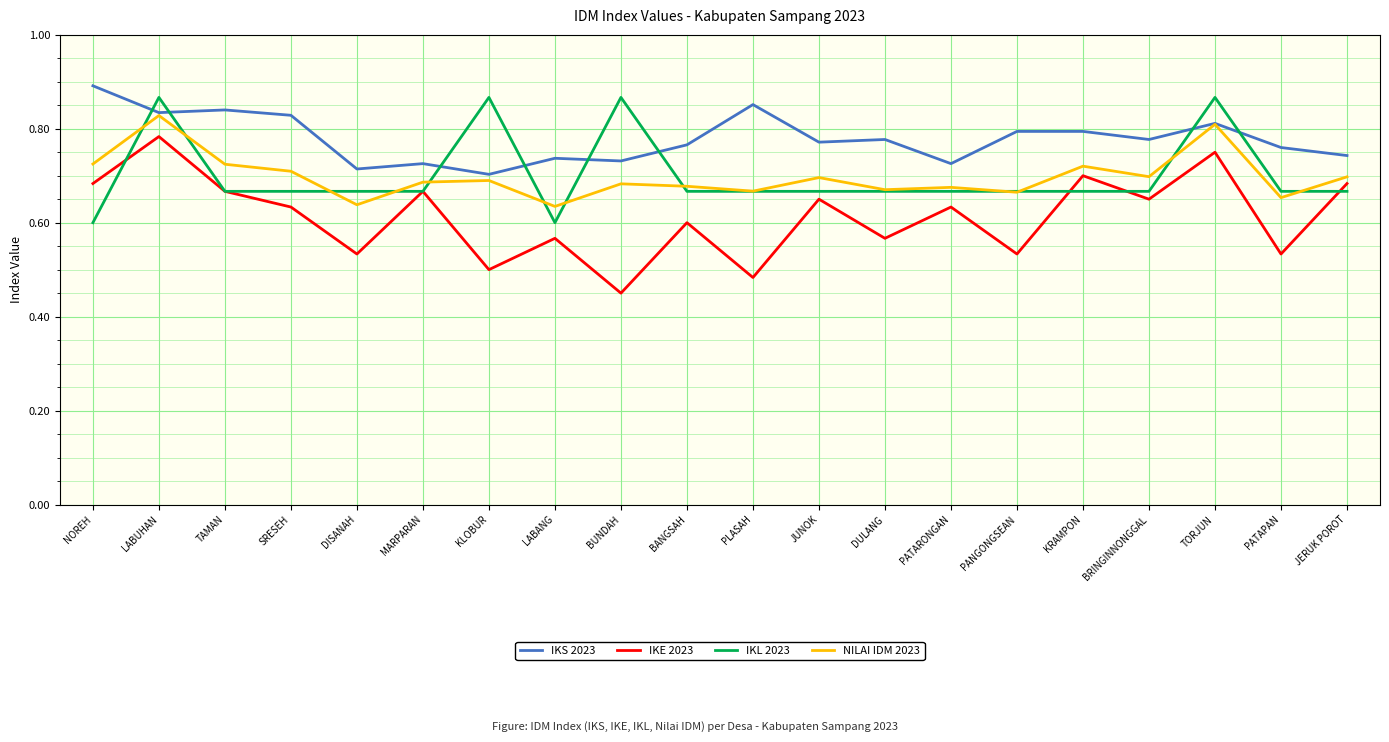

True or false: IKS 2023 has a value of 0.7 at LABANG.

True